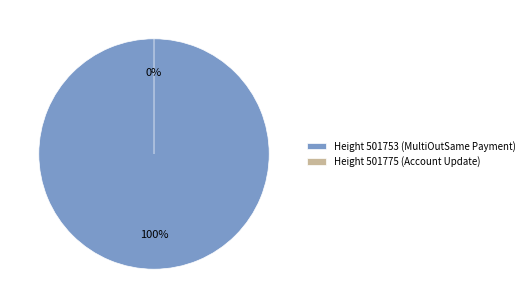

Is there a majority slice in this chart?

Yes